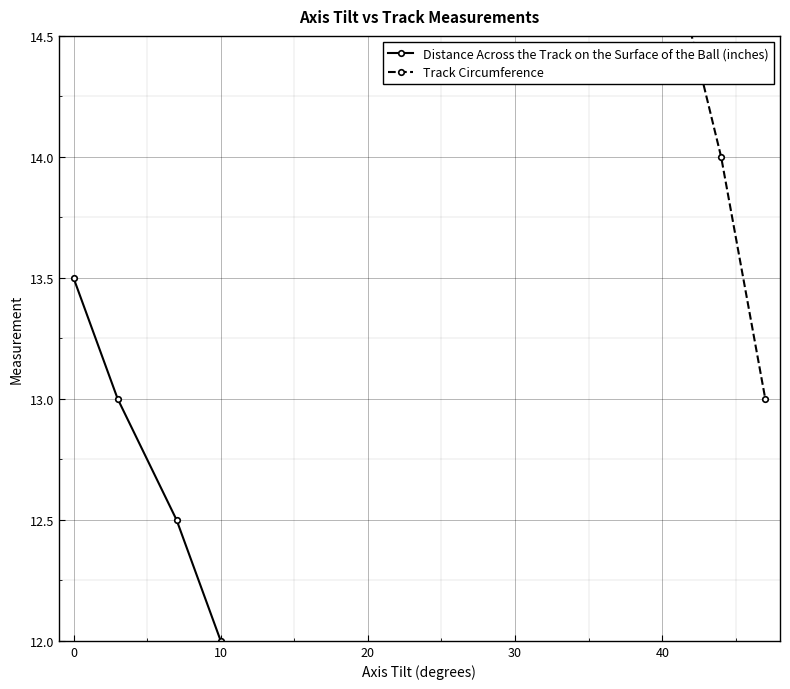

True or false: Distance Across the Track on the Surface of the Ball (inches) has more than 0 points higher than both neighbors.

False